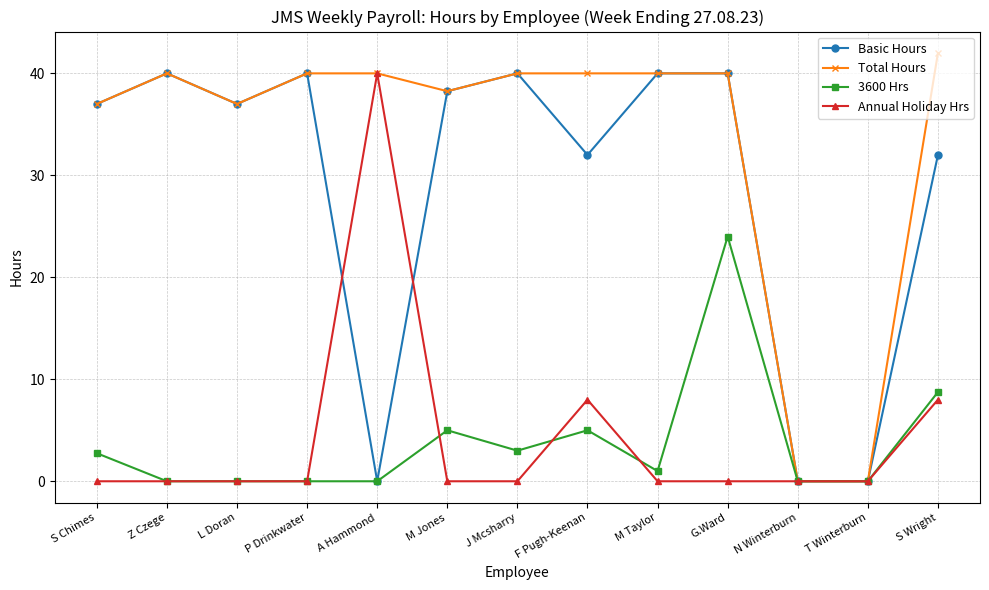

What is the approximate value of Annual Holiday Hrs at A Hammond?

40.0